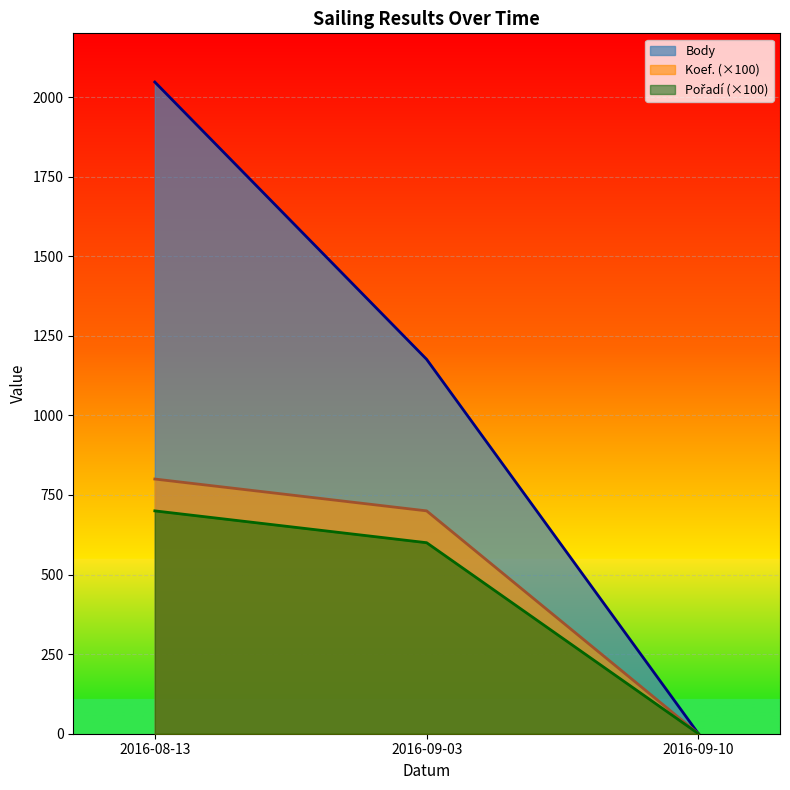

Between 2016-09-10 and 2016-08-13, which is larger?

2016-08-13